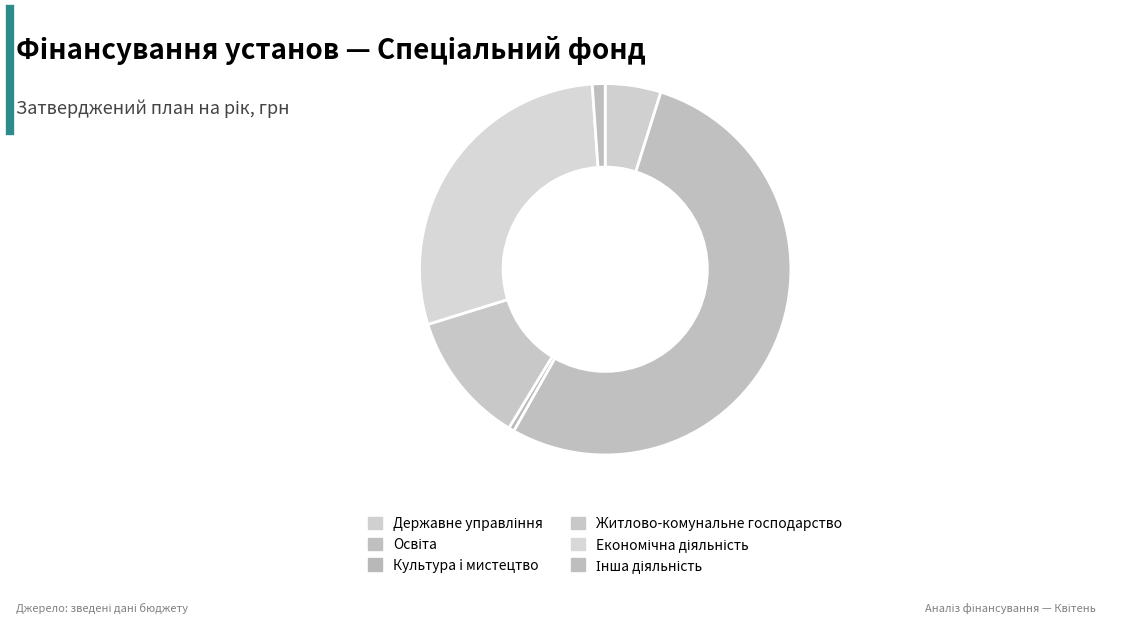

To the nearest percent, what is the combined percentage of Житлово-комунальне господарство and Економічна діяльність?

40%